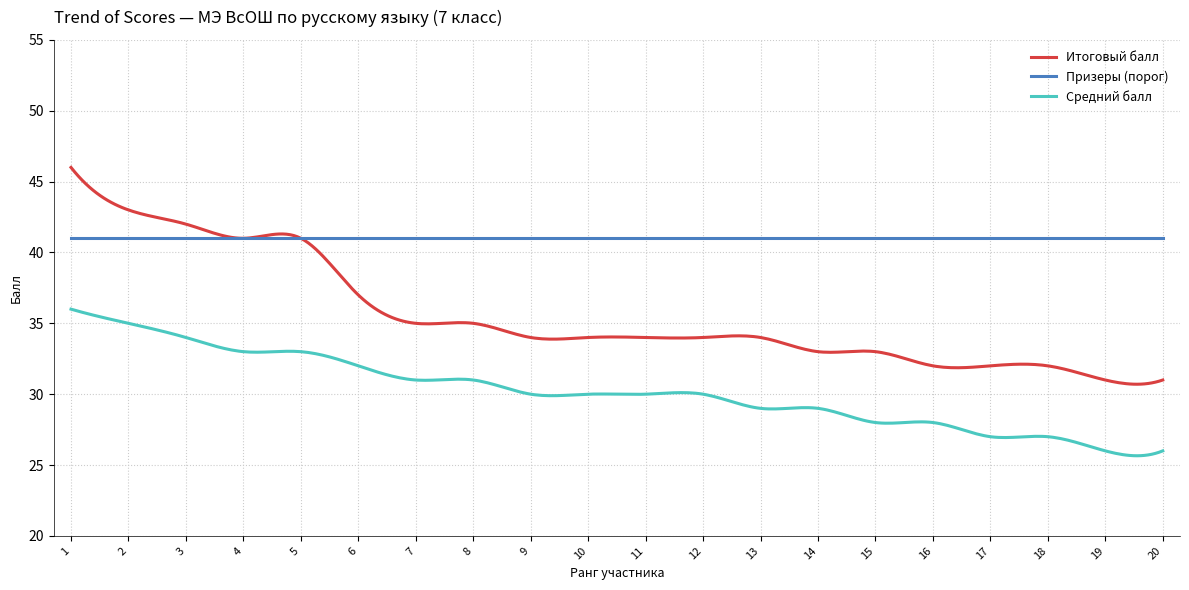

Rank the series by their average value, from lowest to highest.

Средний балл, Итоговый балл, Призеры (порог)